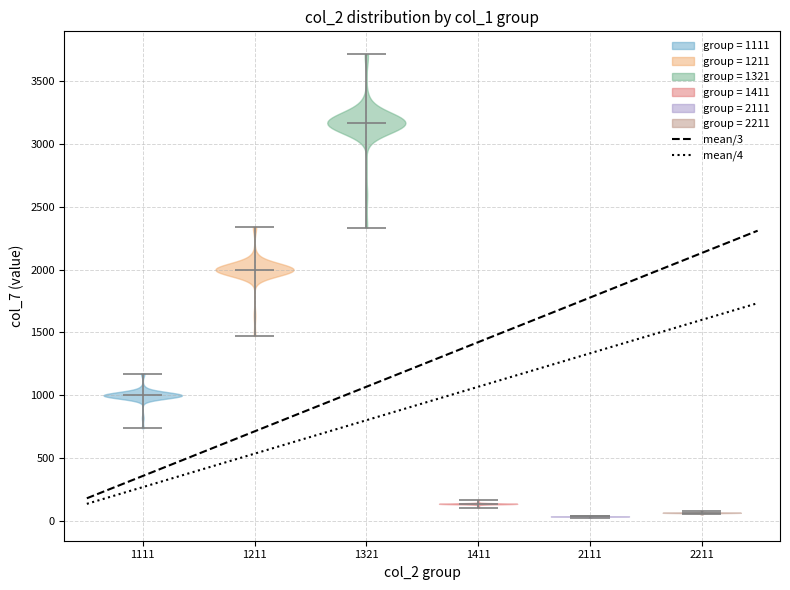

Reading left to right, read every violin against the y-axis: where its median line is, and the lowest and highest points it reaches. The values are not printed on the chart, so give them approximately, as read against the axis.

1111: median line 1000, lowest point 750, highest point 1150
1211: median line 2000, lowest point 1450, highest point 2350
1321: median line 3150, lowest point 2350, highest point 3700
1411: median line 150, lowest point 100, highest point 150
2111: median line 50, lowest point 0, highest point 50
2211: median line 50, lowest point 50, highest point 100